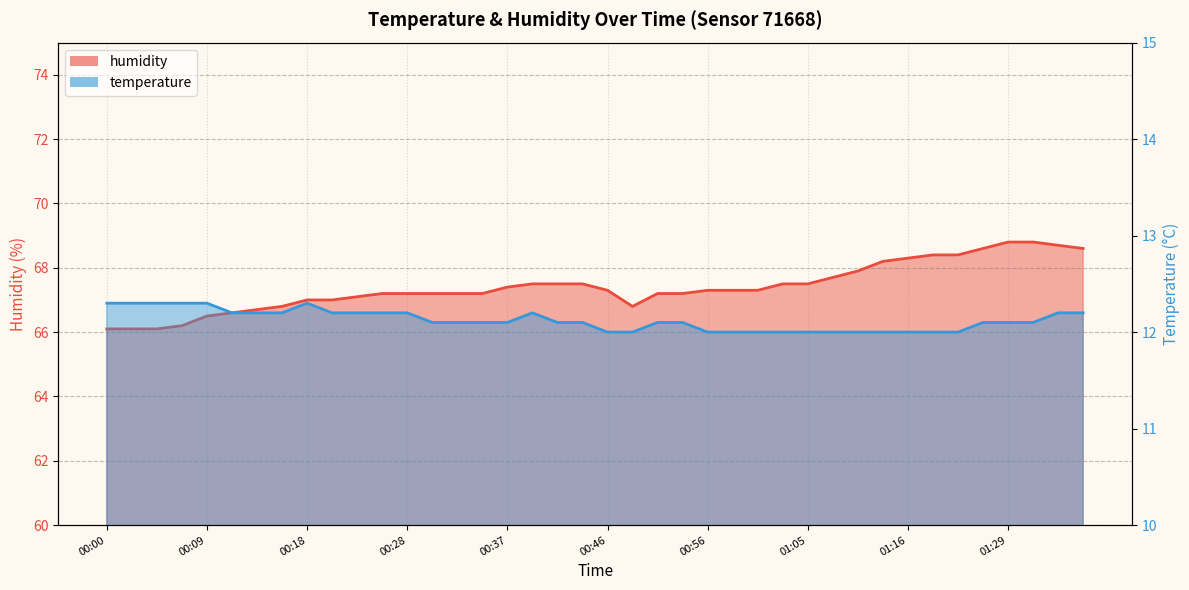

What are all the series names shown in the legend?

temperature, humidity